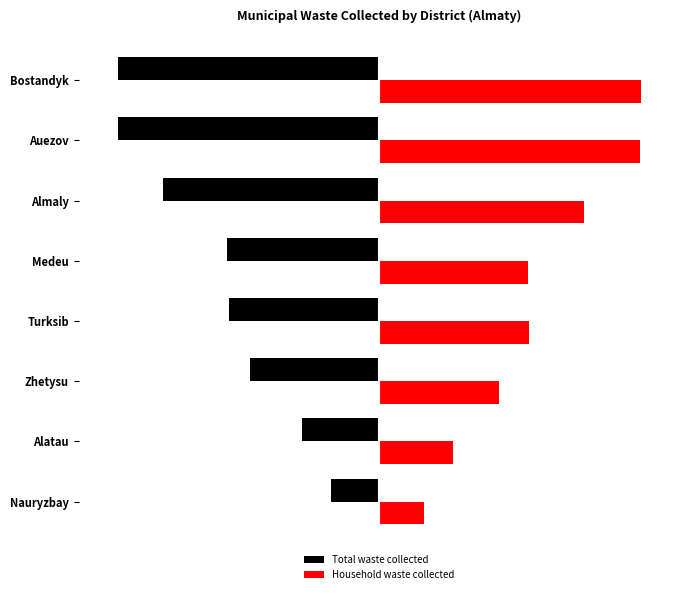

What are all the series names shown in the legend?

Total waste collected, Household waste collected